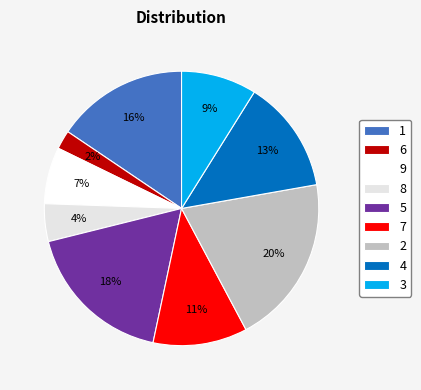

To the nearest percent, what percentage of the pie is 3?

9%